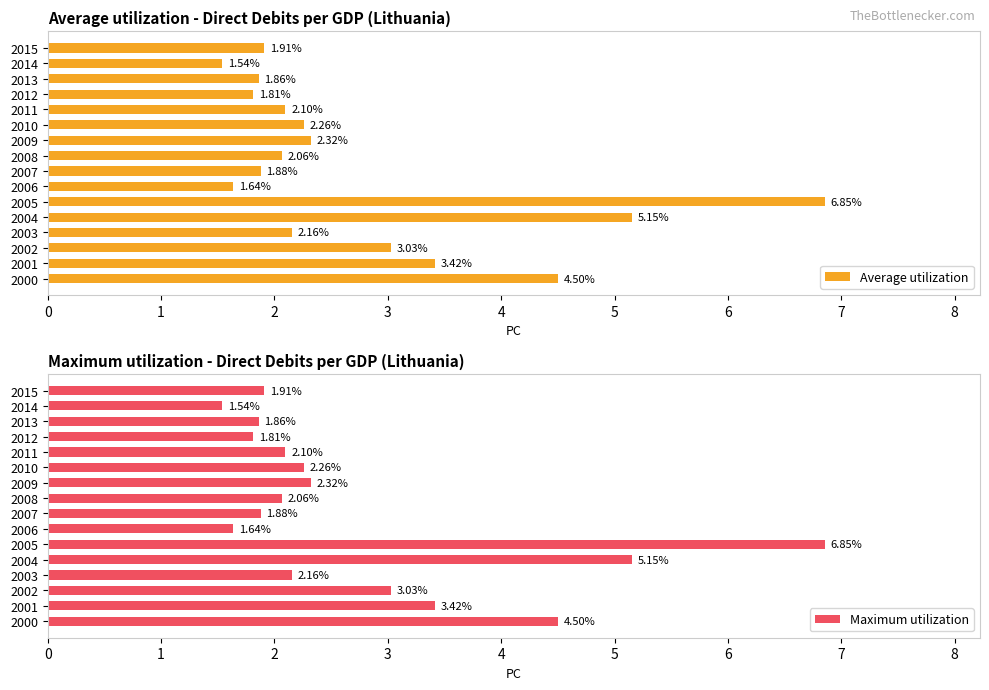

What is the difference between the second highest and minimum values in the Average utilization series?

3.6